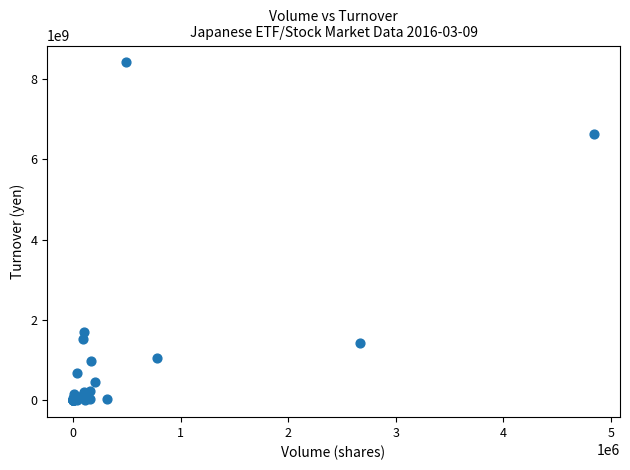

What Y value in the scatter plot is closest to 4202932485?

6612653190